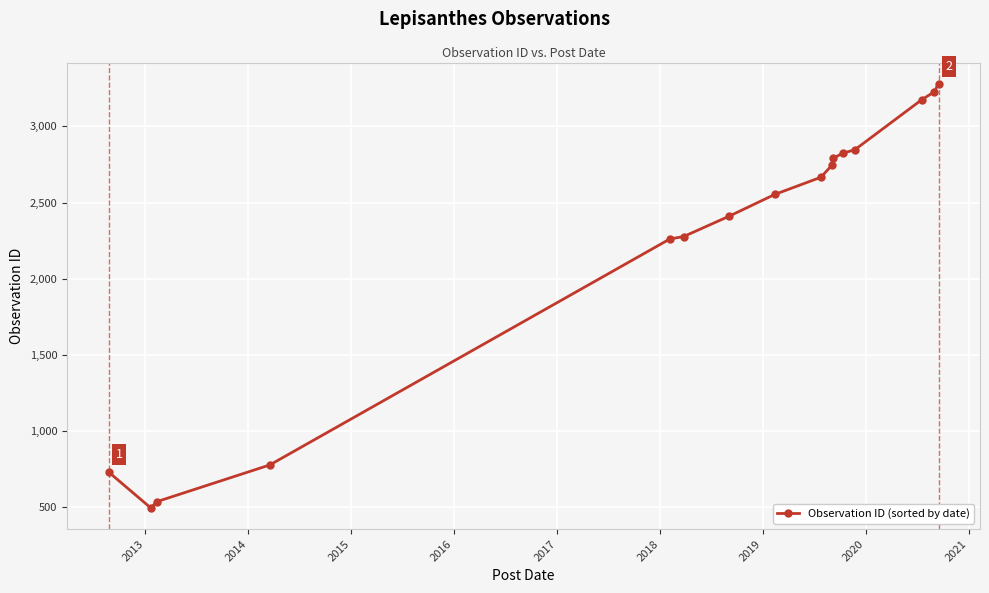

What is the greatest value displayed?

3279